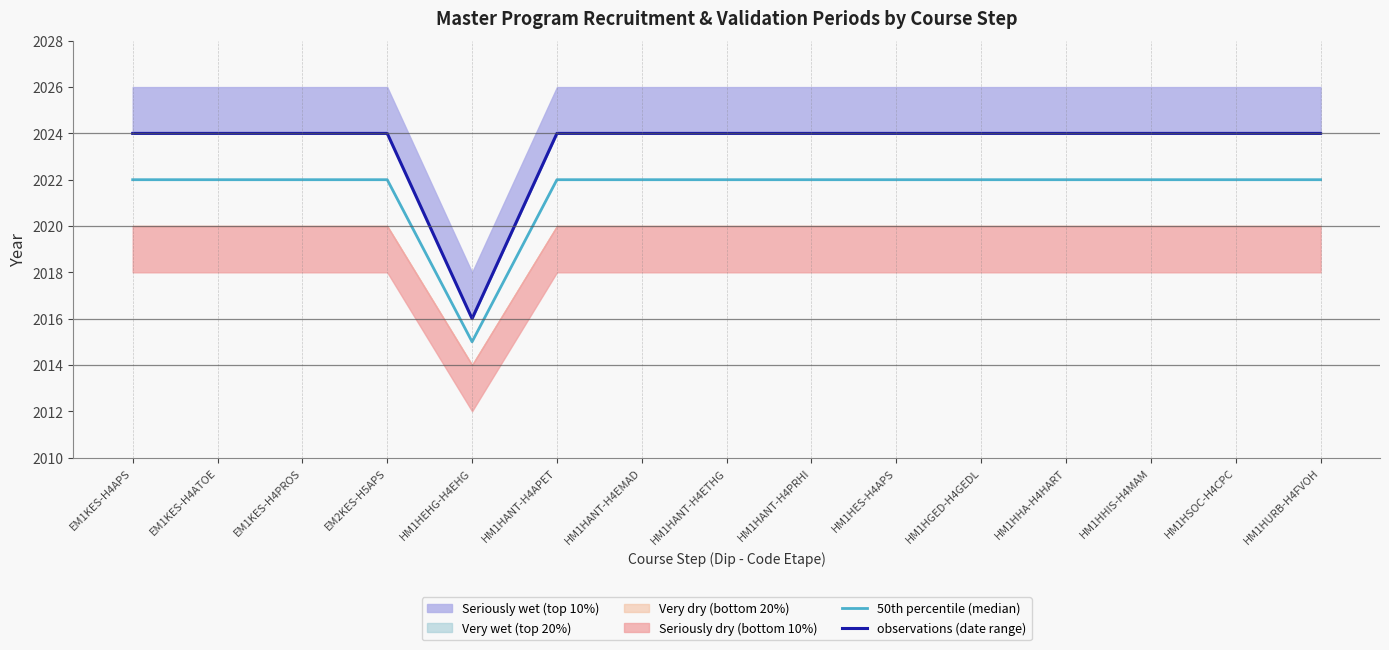

What is the minimum value for 50th percentile (median)?

2015